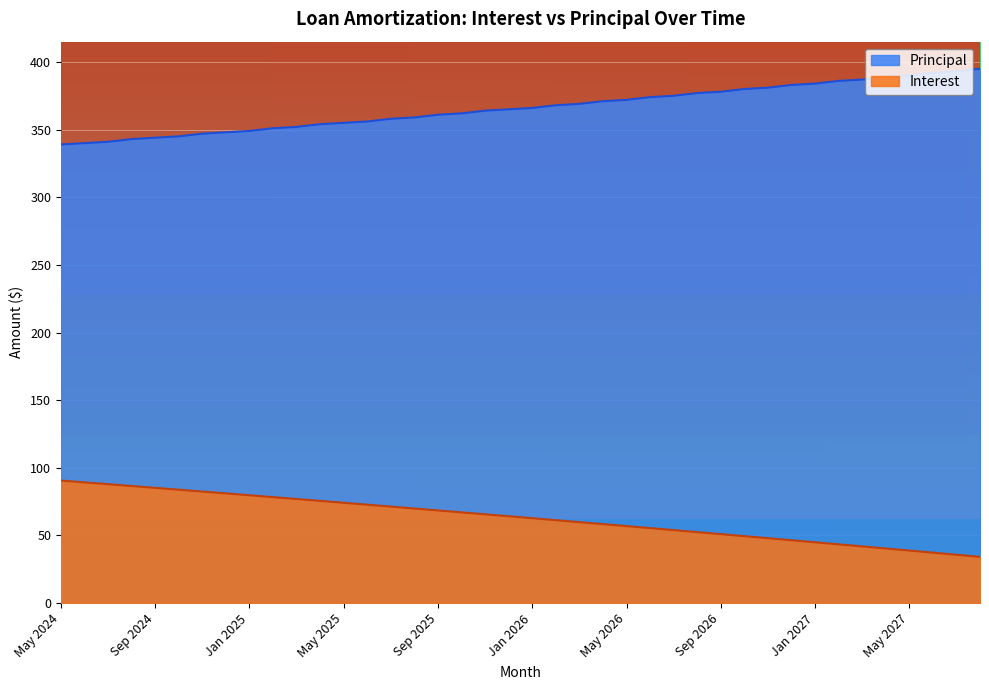

The value of Principal at Dec 2026 is 253.9. True or false?

False